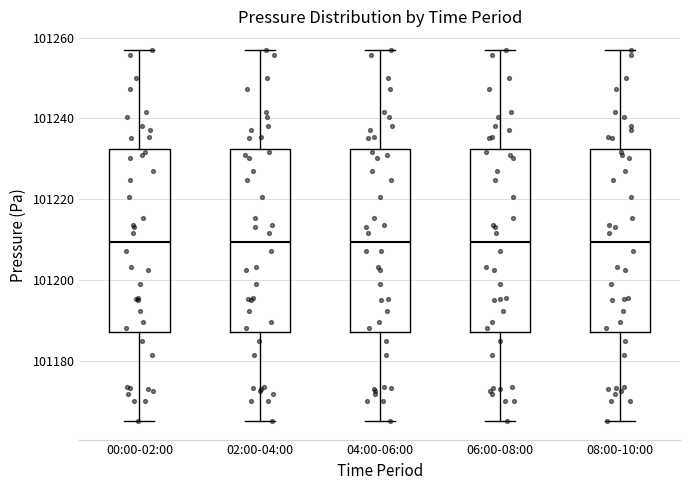

Reading left to right, read every box against the y-axis: the position of its median line, the range the box covers, and the ends of its whiskers. The values are not printed on the chart, so give them approximately, as read against the axis.

00:00-02:00: median 101210, box 101188 to 101232, whiskers 101166 to 101256
02:00-04:00: median 101210, box 101188 to 101232, whiskers 101166 to 101256
04:00-06:00: median 101210, box 101188 to 101232, whiskers 101166 to 101256
06:00-08:00: median 101210, box 101188 to 101232, whiskers 101166 to 101256
08:00-10:00: median 101210, box 101188 to 101232, whiskers 101166 to 101256